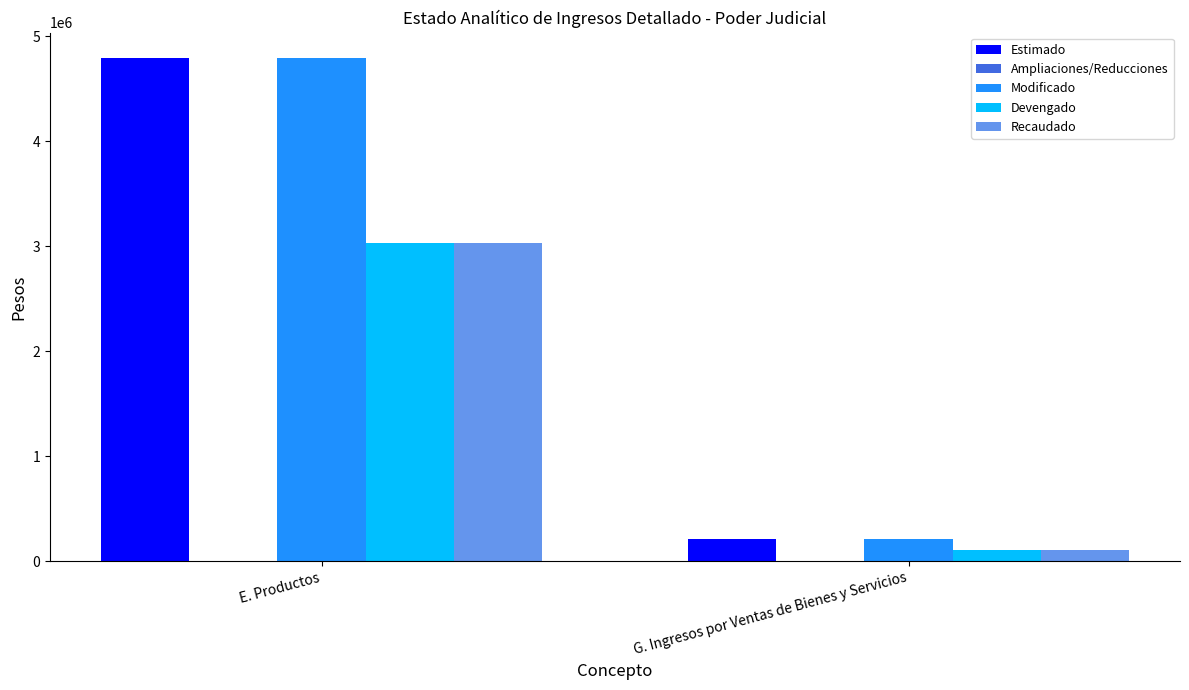

What is the difference between the maximum and minimum values in the Estimado series?

4585000.0